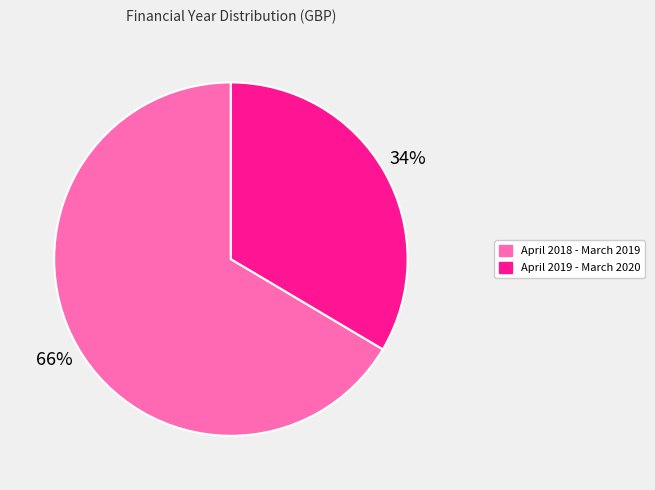

Rank the categories by value from lowest to highest.

April 2019 - March 2020, April 2018 - March 2019